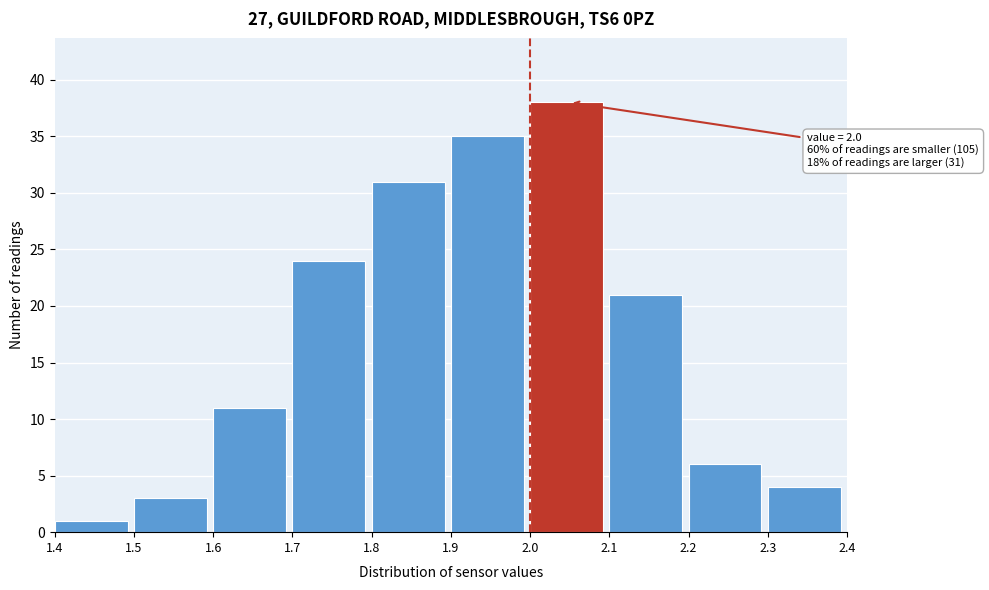

Which range on the x-axis has the tallest bar?

2.0 to 2.1